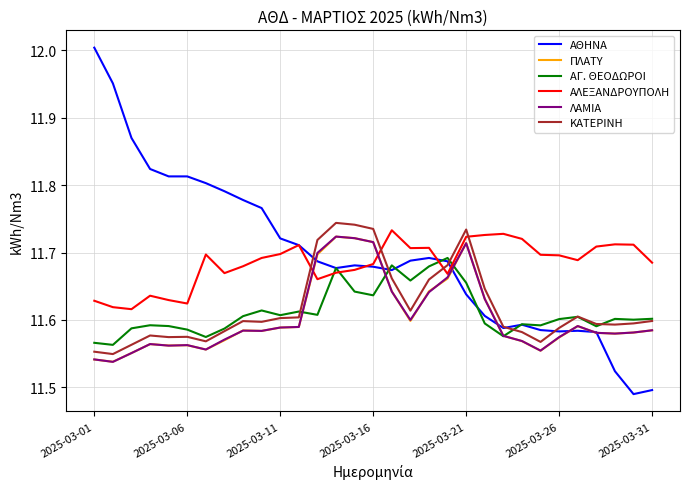

At how many categories does at least one series exceed 11?

31